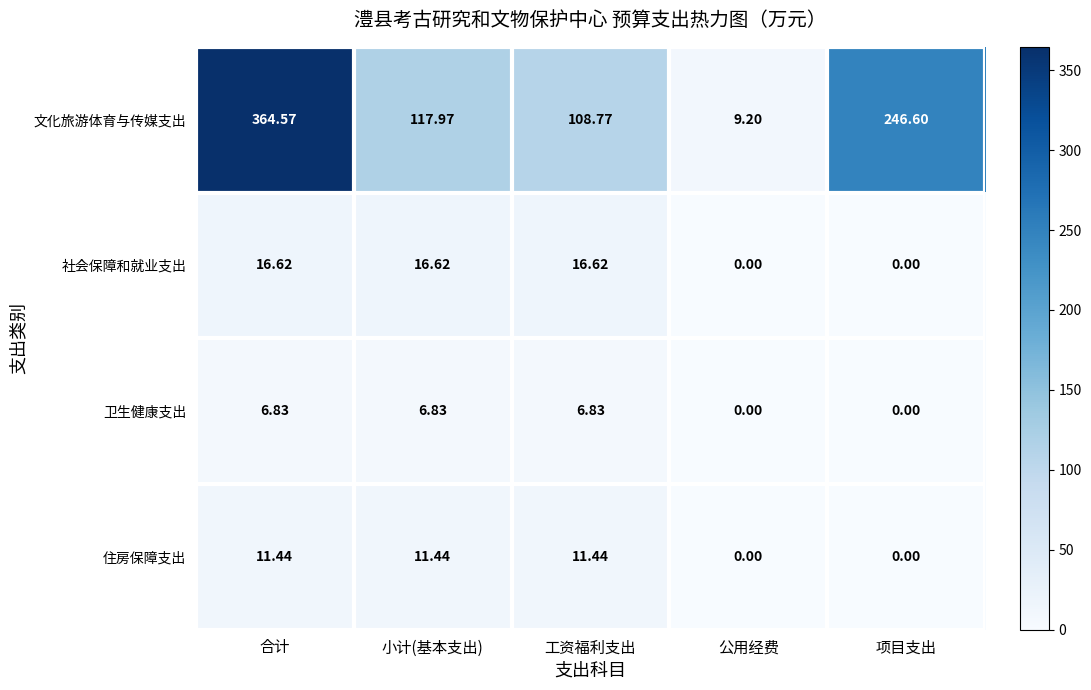

Rank the series at 合计 from highest to lowest value.

文化旅游体育与传媒支出, 社会保障和就业支出, 住房保障支出, 卫生健康支出